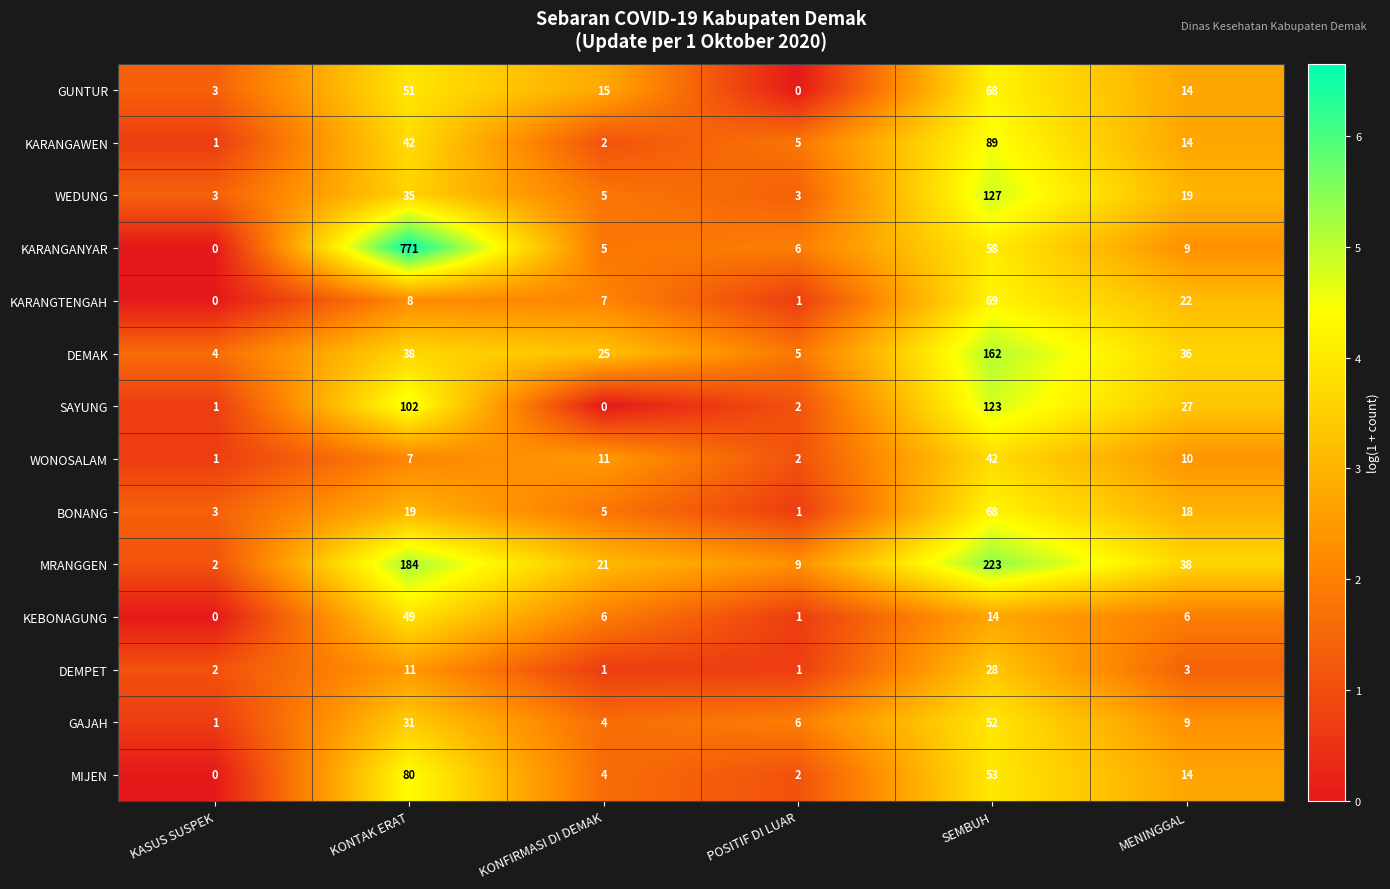

Where is WEDUNG nearest to the value 65?

KONTAK ERAT